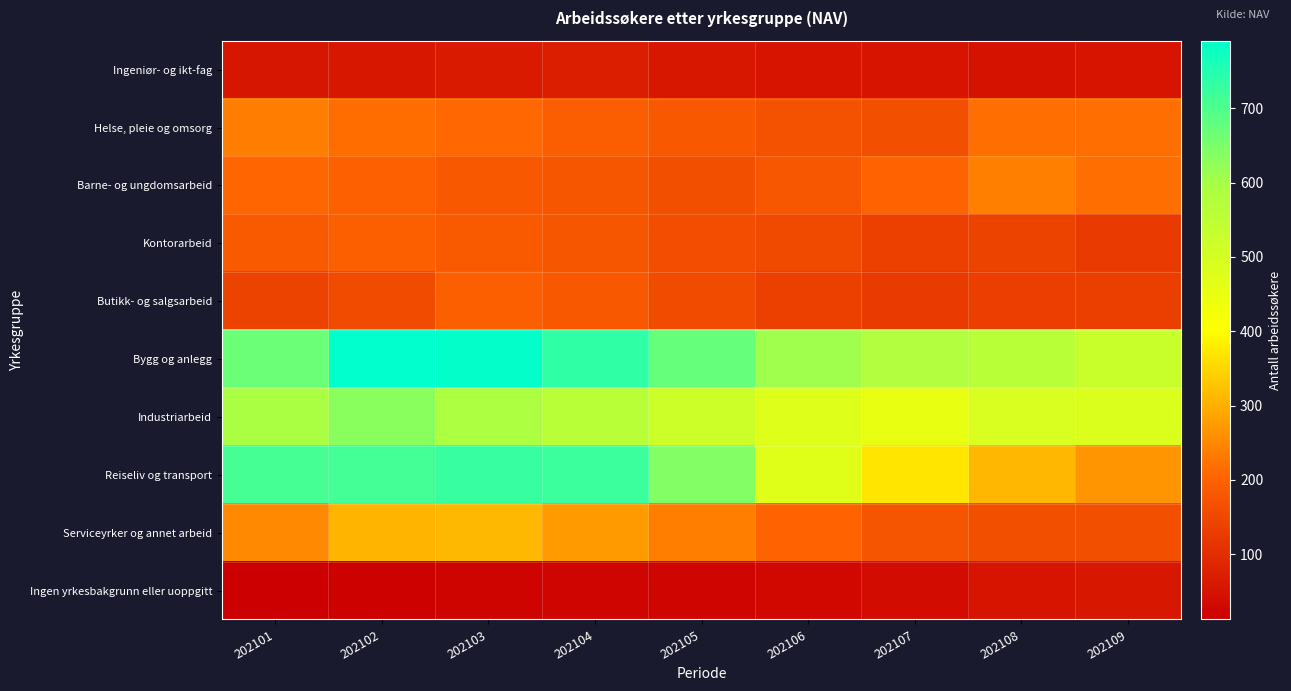

Reading left to right, extract all data points from this chart.

Ingeniør- og ikt-fag: 202101=55	202102=59	202103=63	202104=71	202105=58	202106=52	202107=53	202108=47	202109=53
Helse, pleie og omsorg: 202101=236	202102=216	202103=210	202104=192	202105=182	202106=170	202107=163	202108=218	202109=218
Barne- og ungdomsarbeid: 202101=208	202102=197	202103=183	202104=177	202105=165	202106=180	202107=203	202108=239	202109=218
Kontorarbeid: 202101=184	202102=194	202103=184	202104=177	202105=161	202106=152	202107=136	202108=141	202109=124
Butikk- og salgsarbeid: 202101=141	202102=158	202103=196	202104=183	202105=156	202106=136	202107=125	202108=131	202109=134
Bygg og anlegg: 202101=668	202102=791	202103=787	202104=736	202105=673	202106=608	202107=578	202108=562	202109=527
Industriarbeid: 202101=592	202102=633	202103=589	202104=563	202105=516	202106=478	202107=453	202108=491	202109=484
Reiseliv og transport: 202101=711	202102=713	202103=727	202104=722	202105=643	202106=473	202107=369	202108=311	202109=267
Serviceyrker og annet arbeid: 202101=252	202102=308	202103=313	202104=274	202105=238	202106=201	202107=175	202108=163	202109=163
Ingen yrkesbakgrunn eller uoppgitt: 202101=12	202102=16	202103=22	202104=24	202105=23	202106=30	202107=37	202108=52	202109=58